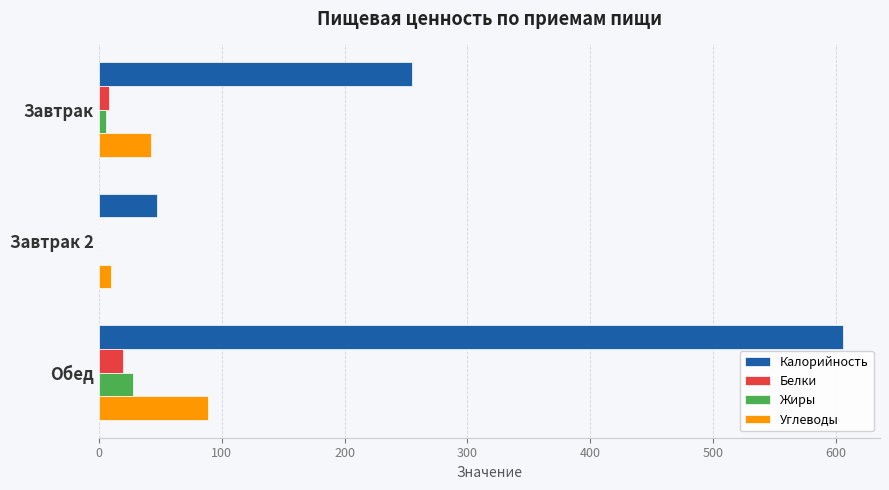

Which series has the largest total across all categories?

Калорийность